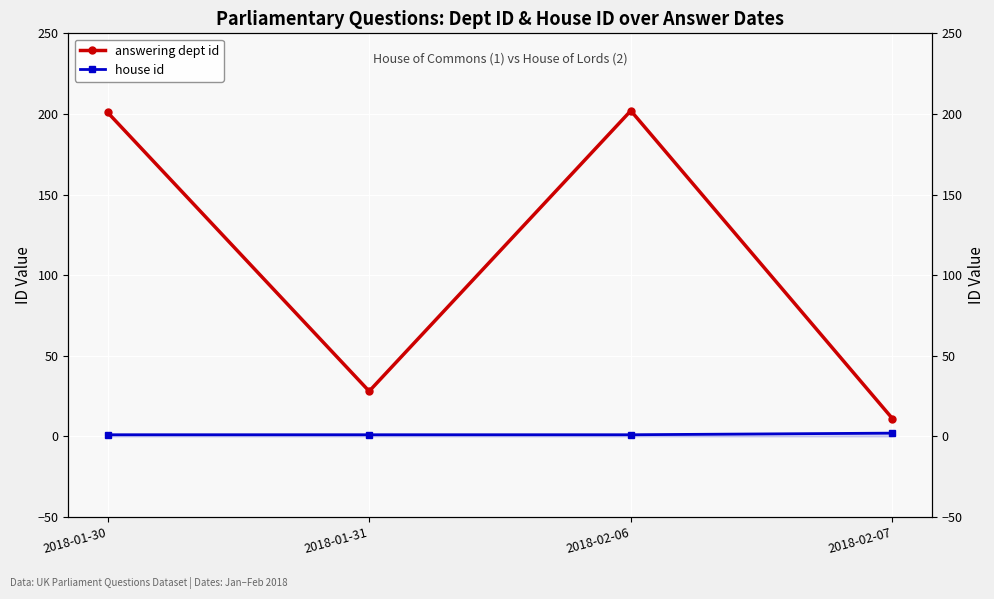

Rank the series by their maximum value, from lowest to highest.

house id, answering dept id